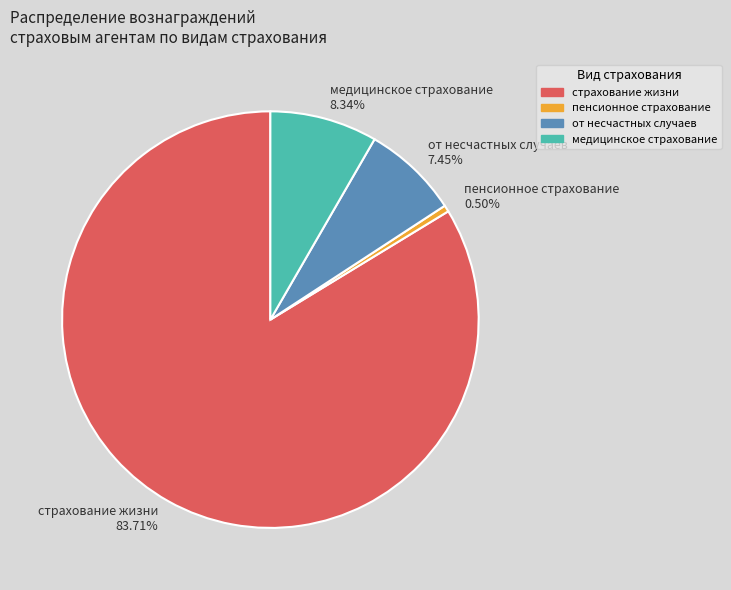

How much of the chart is everything except страхование жизни?

16.3%